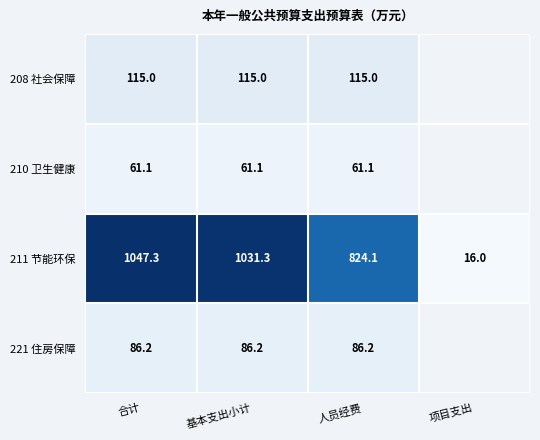

Is the value of 210 卫生健康 at 合计 greater than the value of 211 节能环保 at 基本支出小计?

No